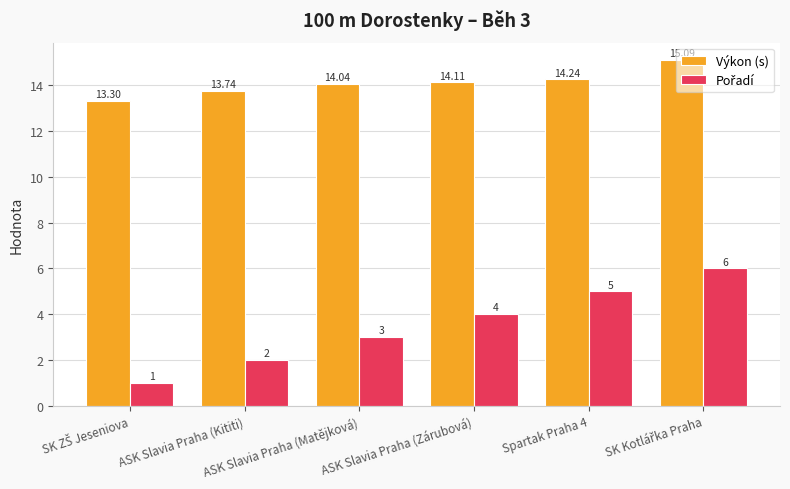

Are the bars horizontal?

No